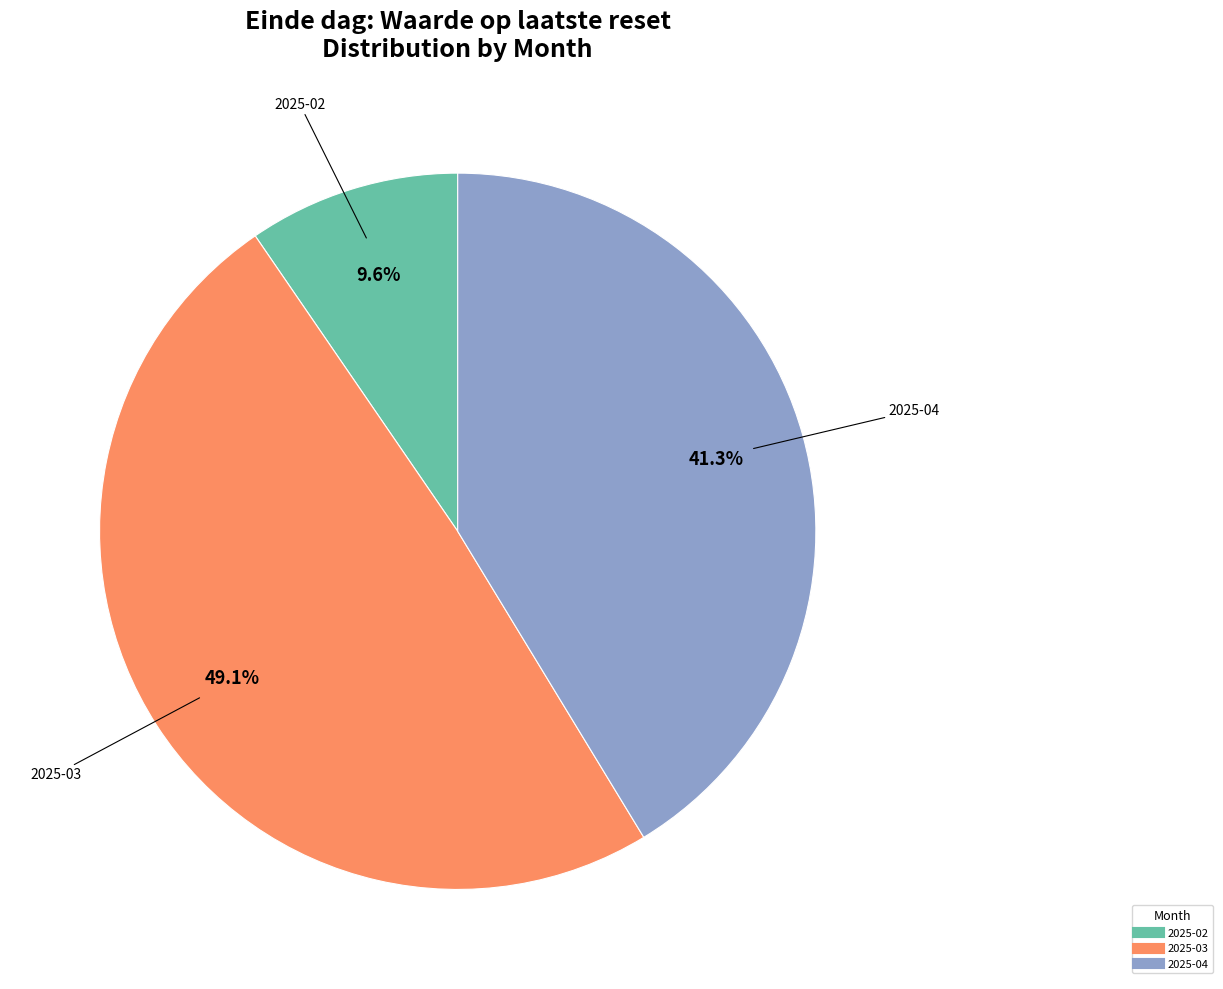

Is there a majority slice in this chart?

No